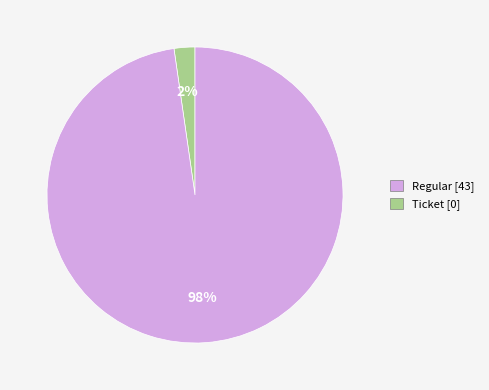

Rank the categories by value from lowest to highest.

Regular [43], Ticket [0]